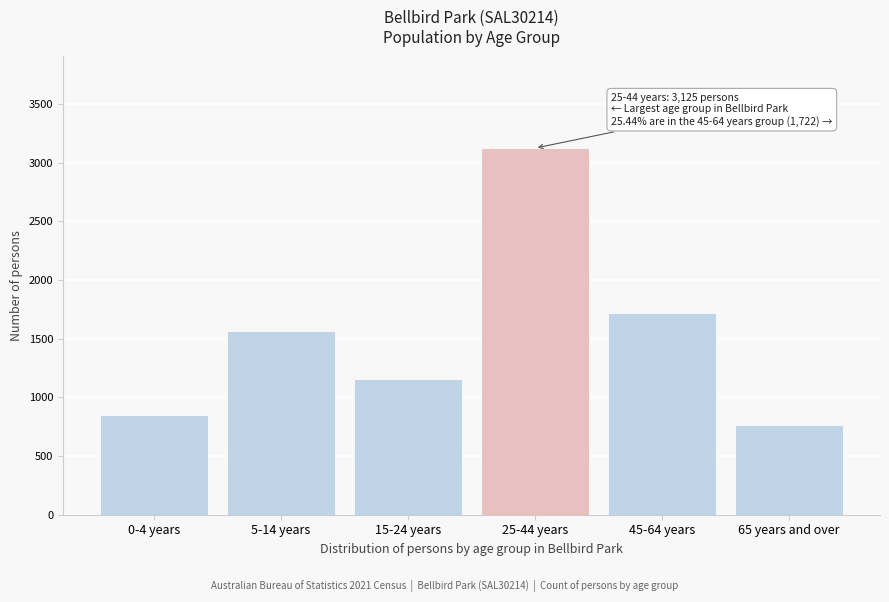

Reading left to right, transcribe all the data shown in this chart.

0-4 years=849	5-14 years=1570	15-24 years=1160	25-44 years=3125	45-64 years=1722	65 years and over=769